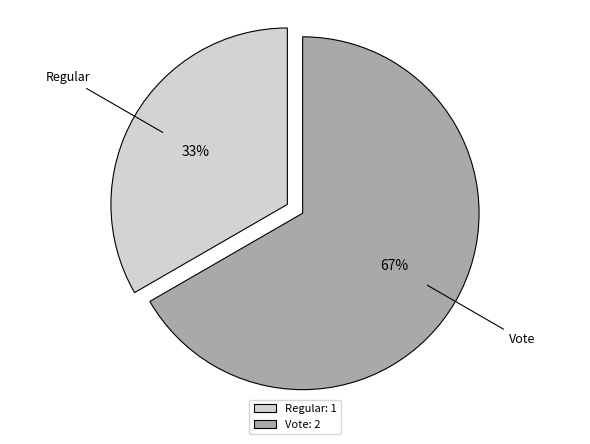

What percentage is the Regular slice, to the nearest percent?

33%